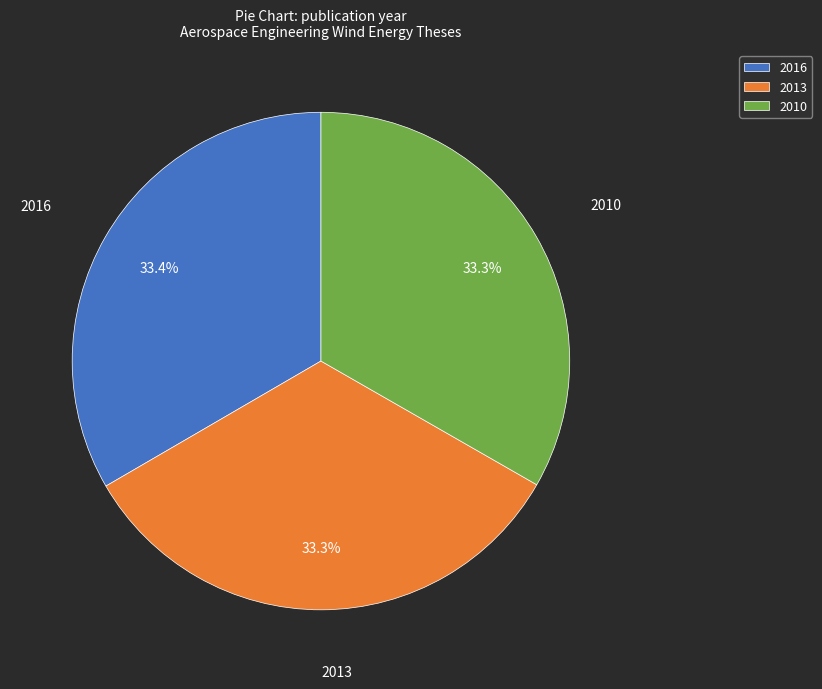

True or false: 2016 accounts for 25% of the total.

False